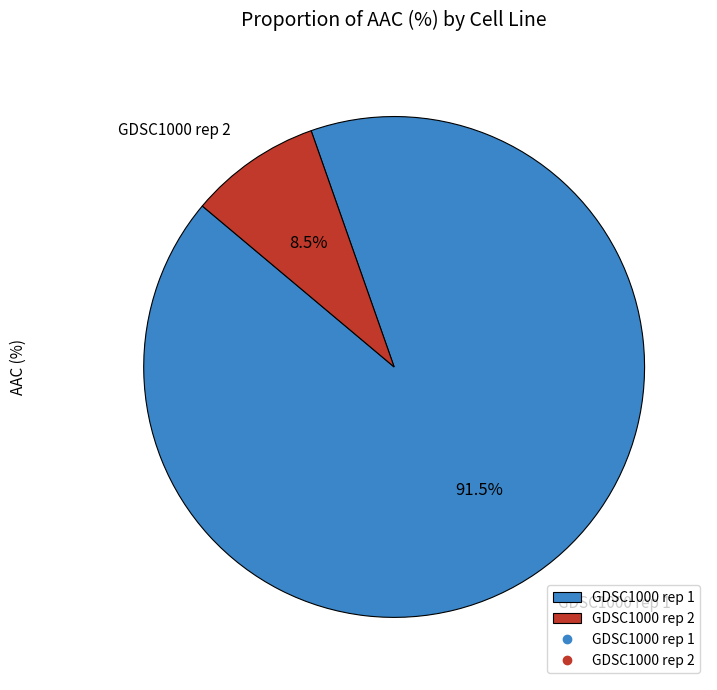

Do GDSC1000 rep 2 and GDSC1000 rep 1 together represent more than half of the pie?

Yes